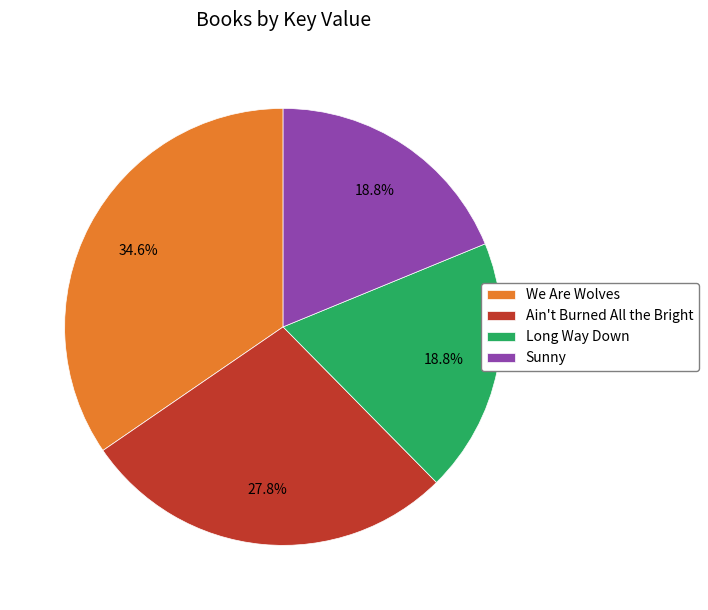

What percentage do Ain't Burned All the Bright and Sunny together represent?

46.6%